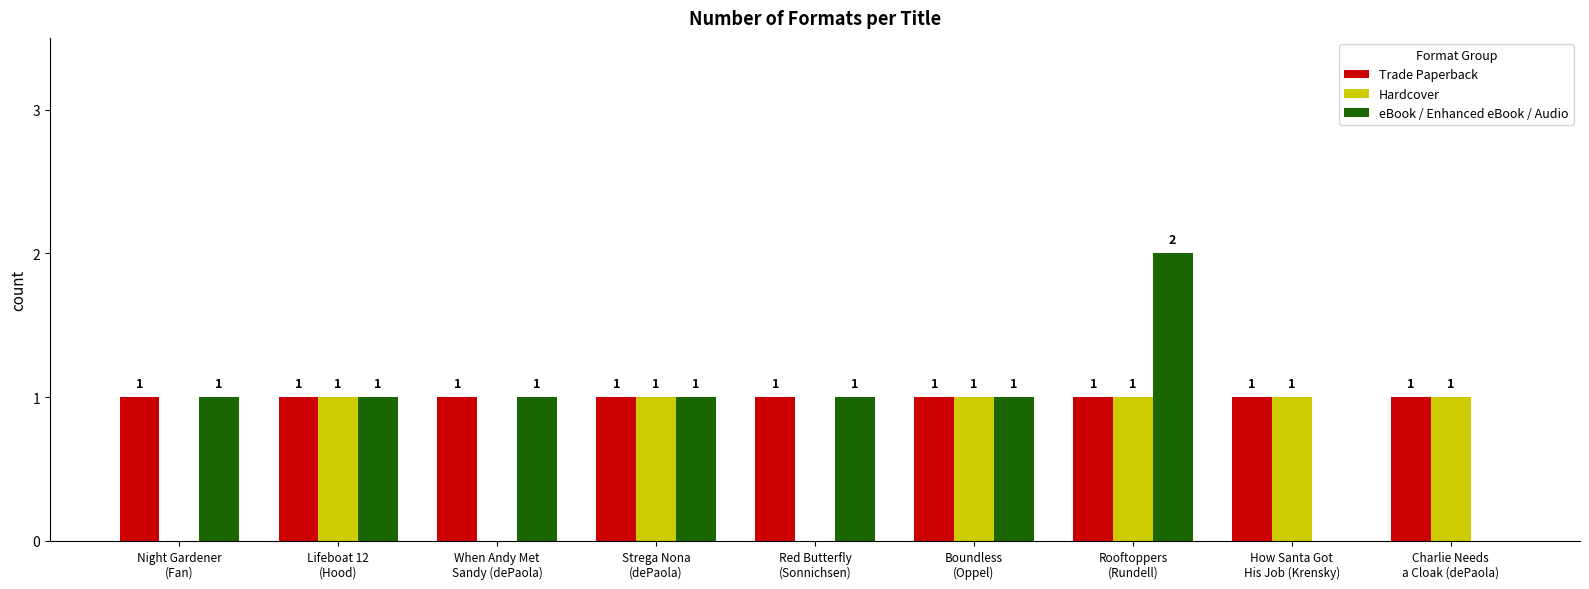

How many groups of bars are there?

9